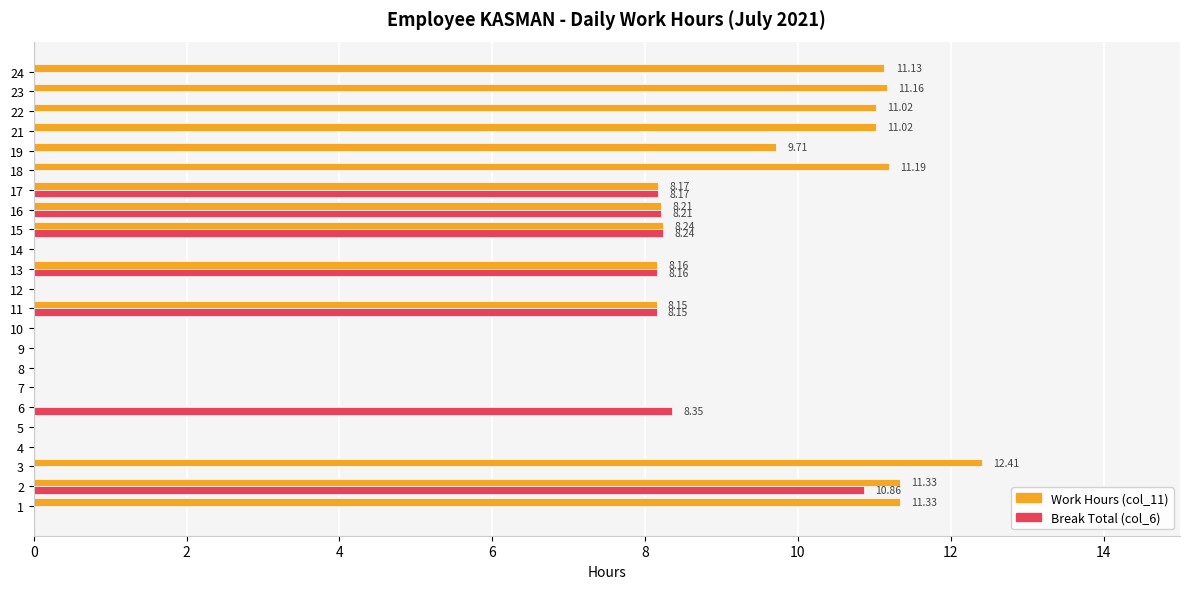

Is it true that Work Hours (col_11) equals -4.2 at 13?

False